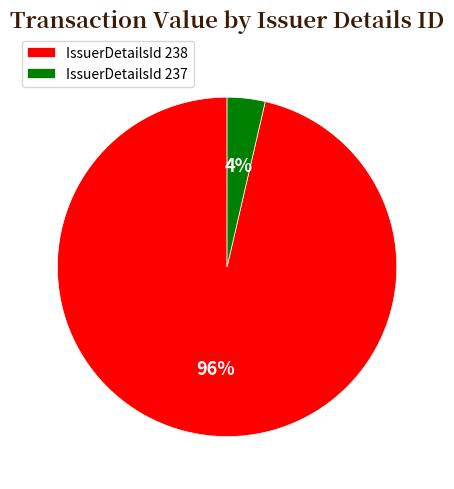

Combined, do IssuerDetailsId 237 and IssuerDetailsId 238 account for over 50%?

Yes